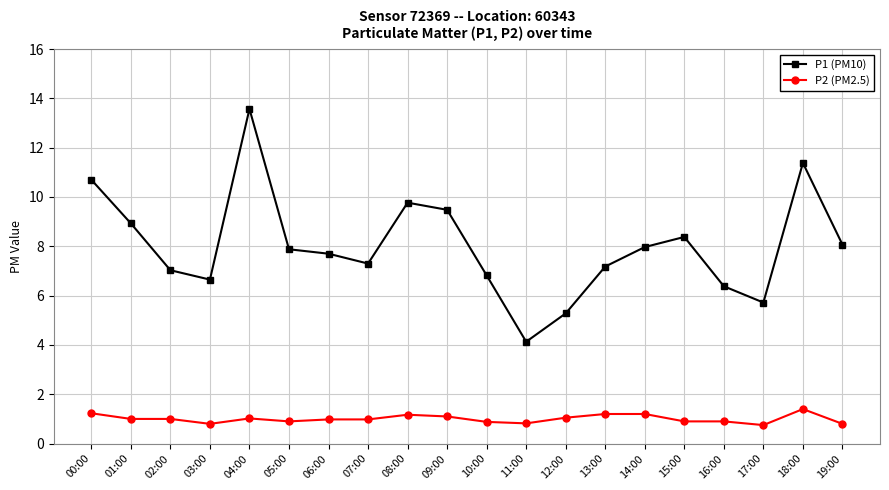

What is the difference between the highest and lowest values at 14:00?

6.8